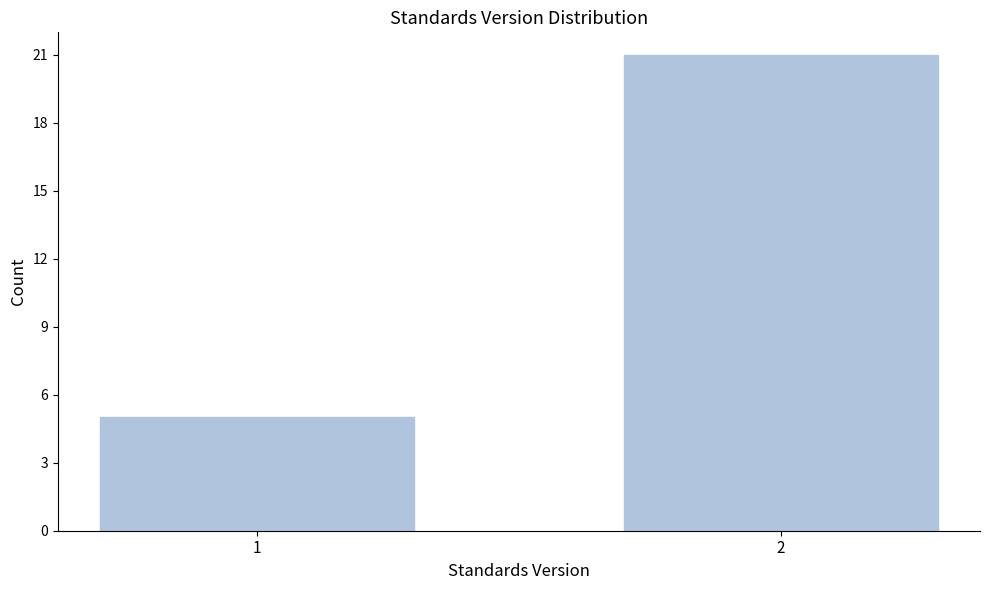

Reading left to right, transcribe all the data shown in this chart.

1=5	2=21